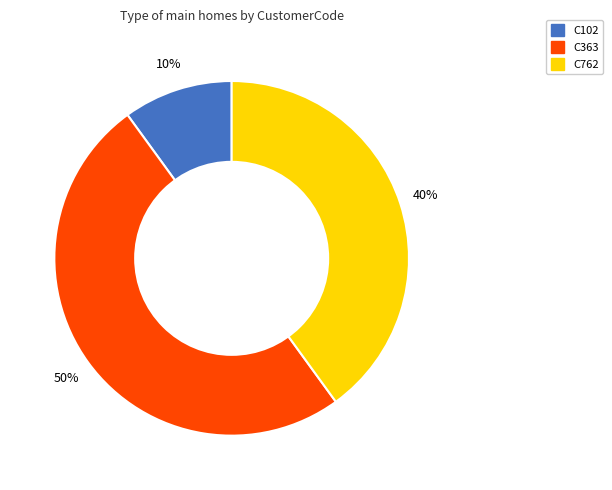

To the nearest percent, what is the average slice percentage?

33%